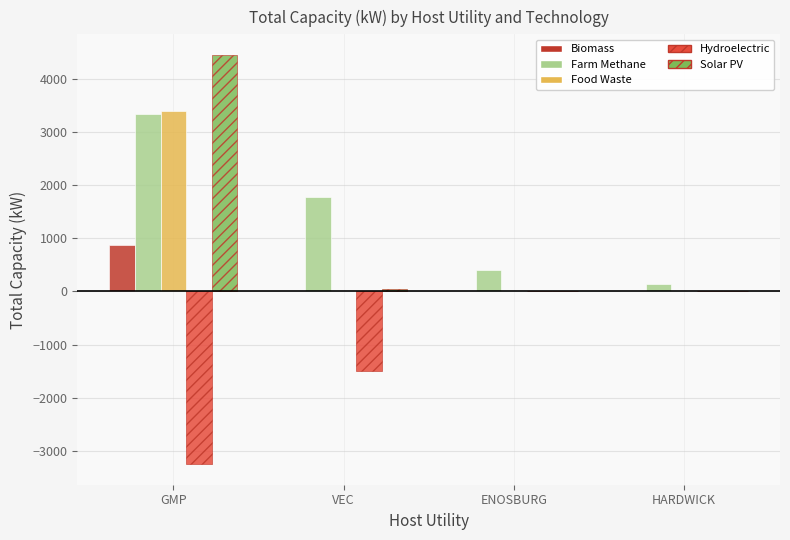

How many groups of bars are there?

4